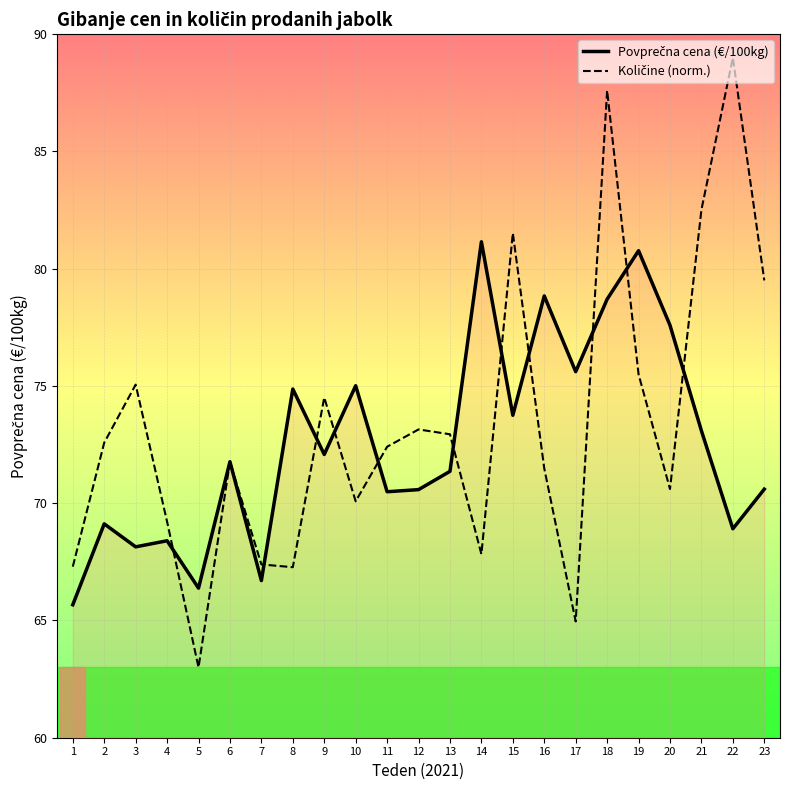

How many lines are shown in the chart?

2